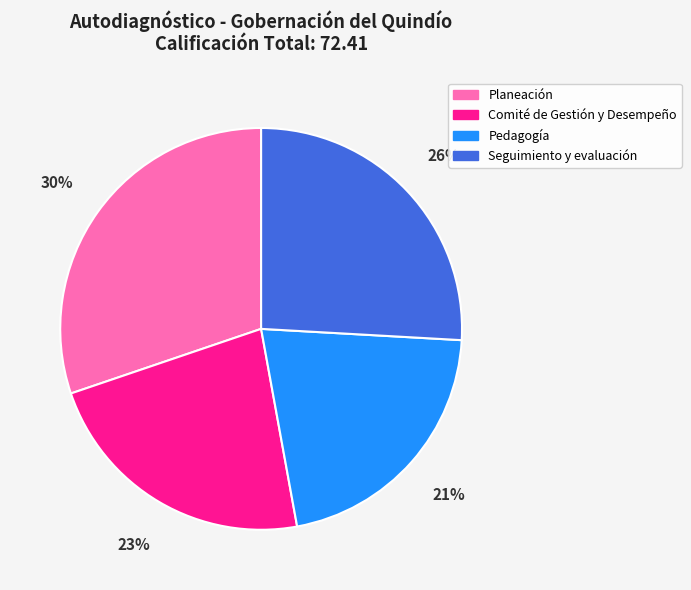

Is the sum of Pedagogía and Comité de Gestión y Desempeño greater than half?

No